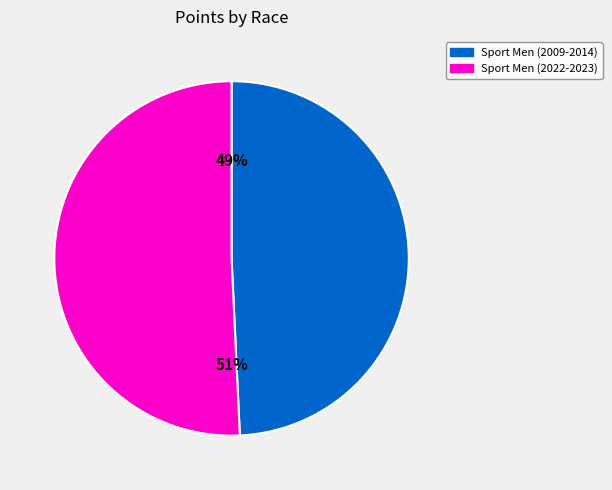

Is there a majority slice in this chart?

Yes